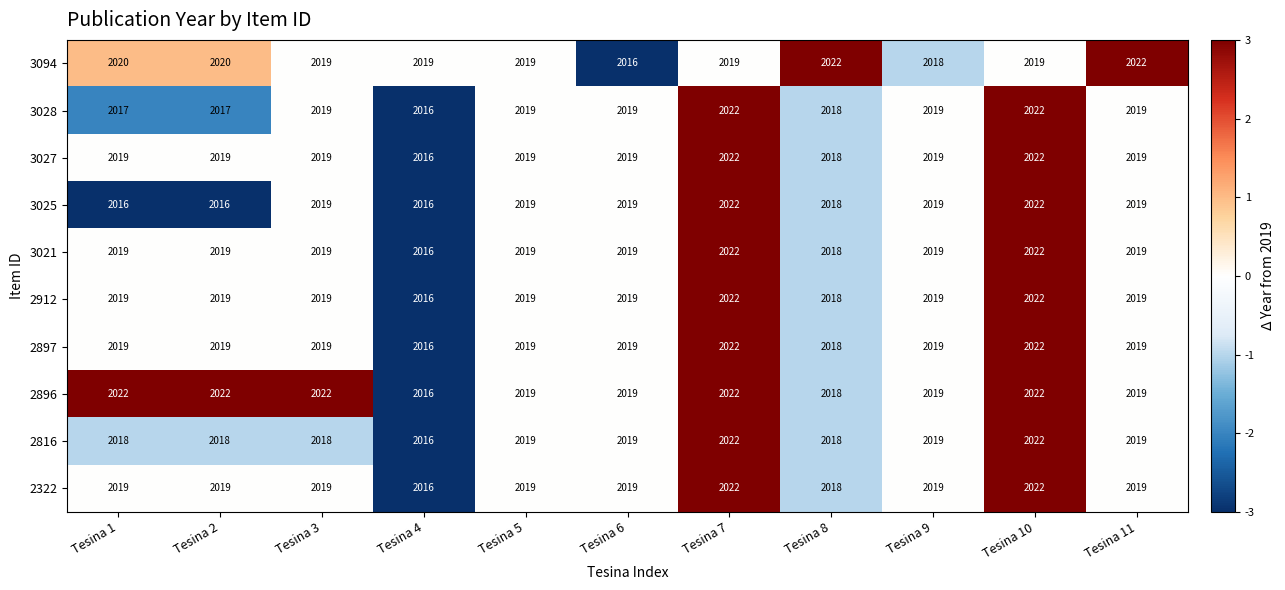

True or false: 2896 has a value of 2018 at Tesina 8.

True